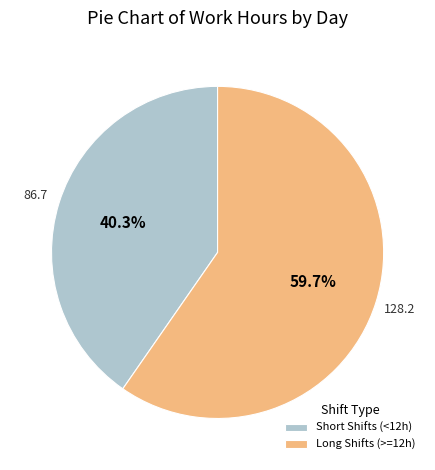

Count the number of slices in the pie.

2